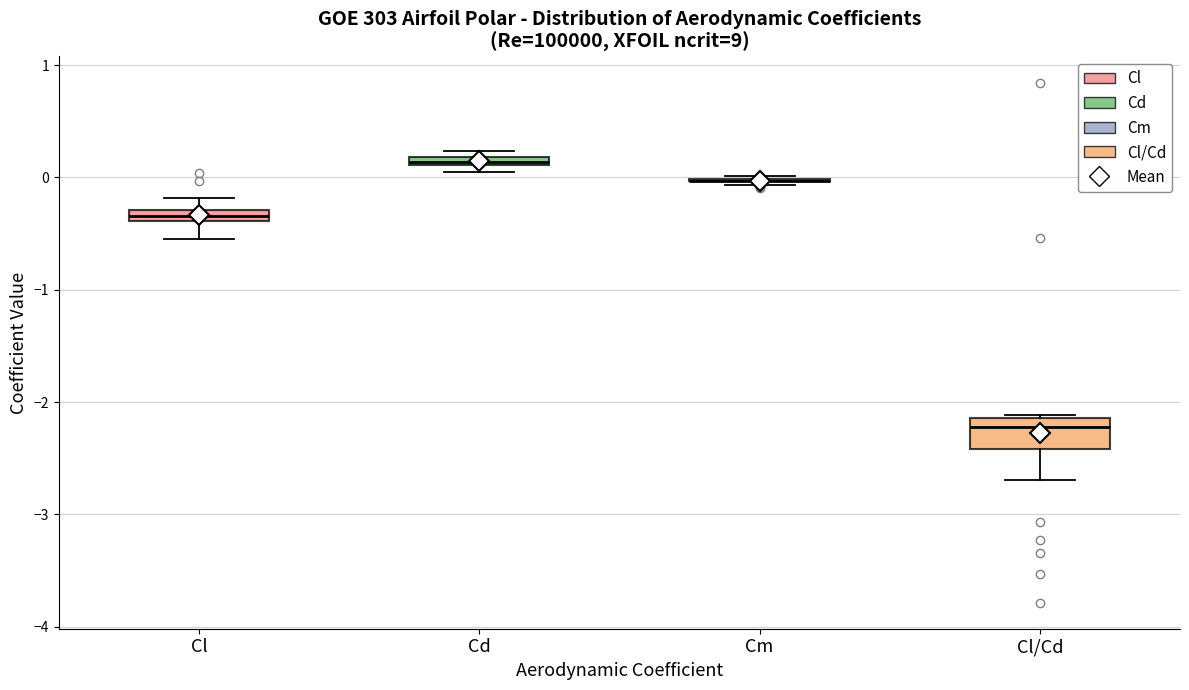

Comparing the boxes themselves (not the whiskers), which one is the tallest?

Cl/Cd